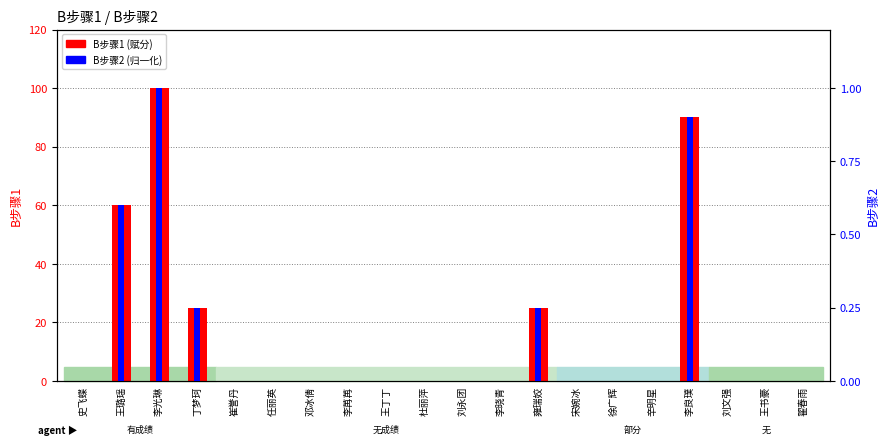

Which category has the highest value in the B步骤2 series?

李光琳